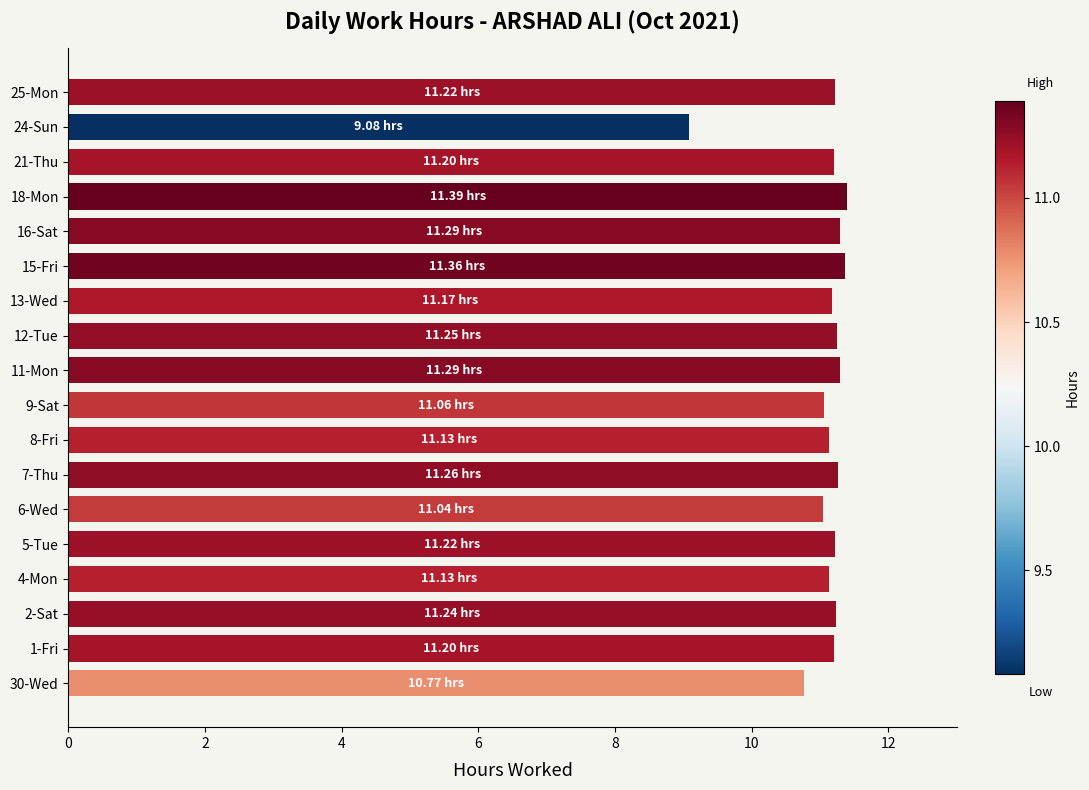

What is the change in value from 1-Fri to 24-Sun?

-2.1